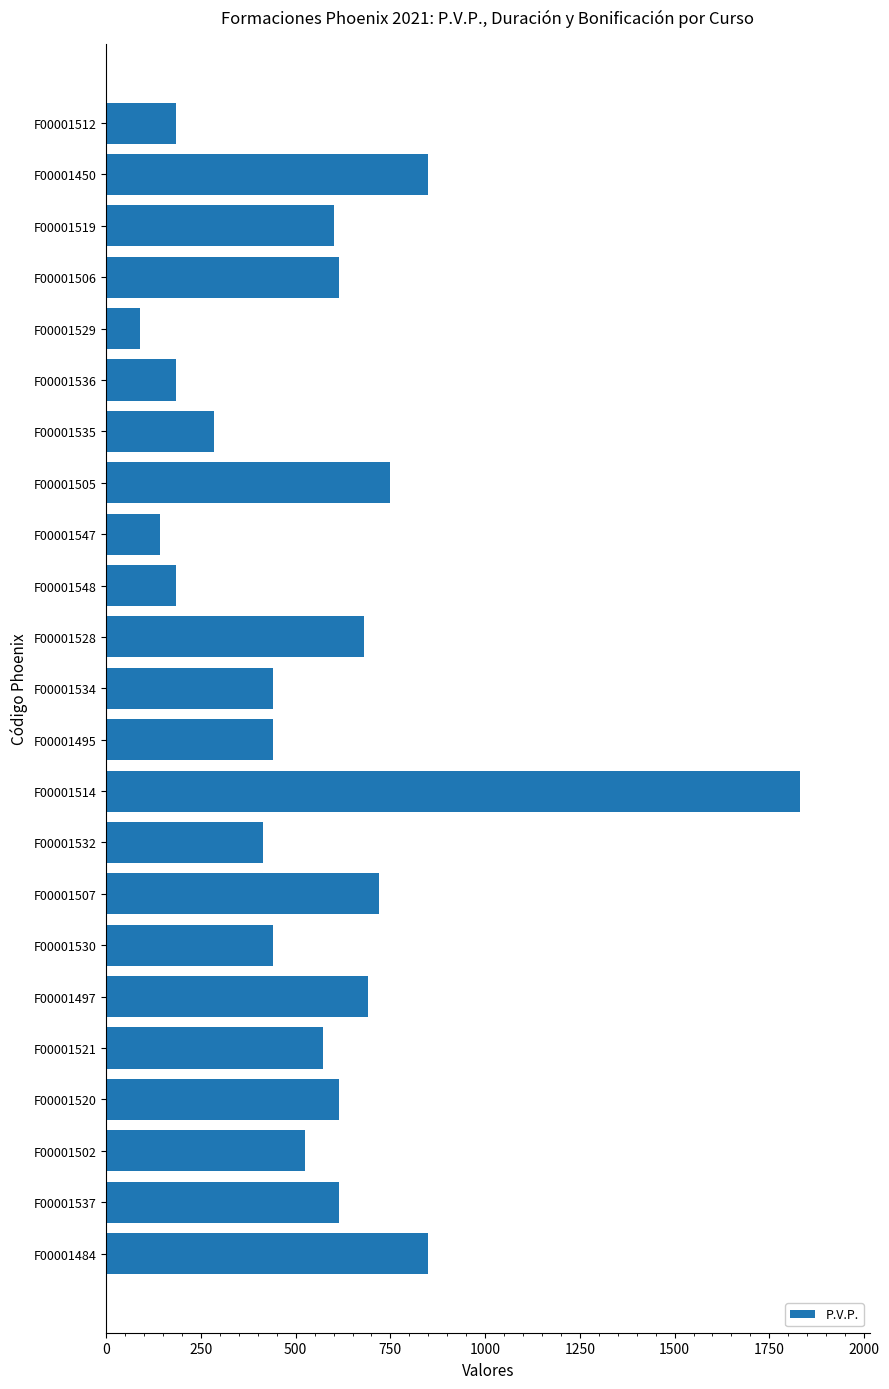

What is the value of the 12th bar from the top?

440